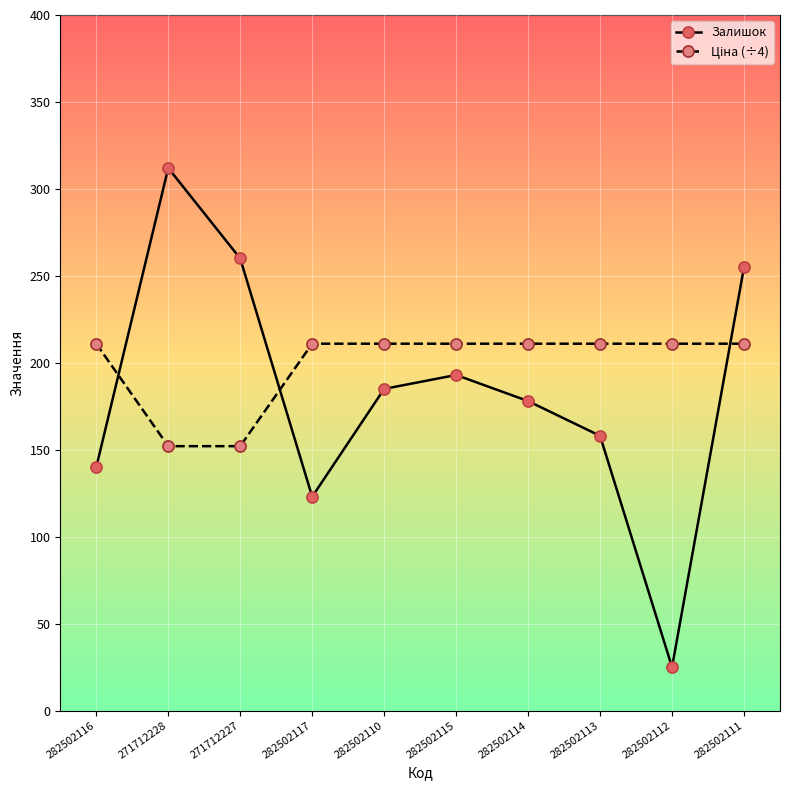

Count the number of categories in the chart.

10